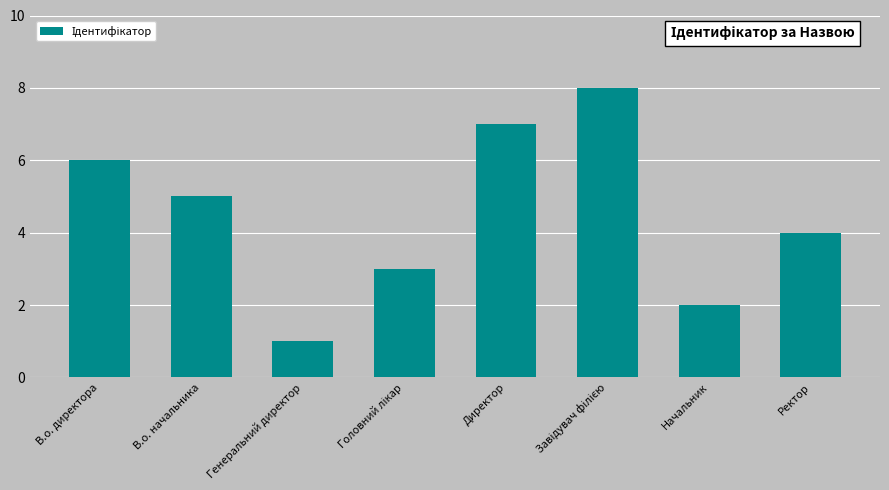

Read the value at Ректор.

4